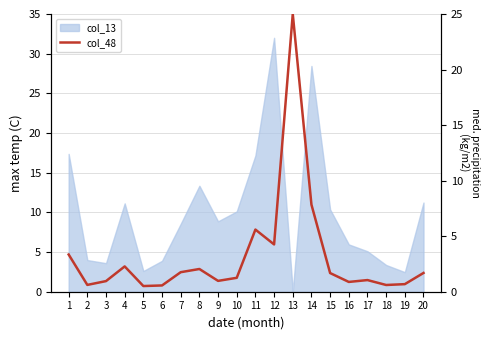

Reading left to right, extract all data points from this chart.

3.3	0.6	1.0	2.3	0.5	0.6	1.8	2.0	1.0	1.3	5.6	4.3	25.0	7.8	1.7	0.9	1.0	0.6	0.7	1.7